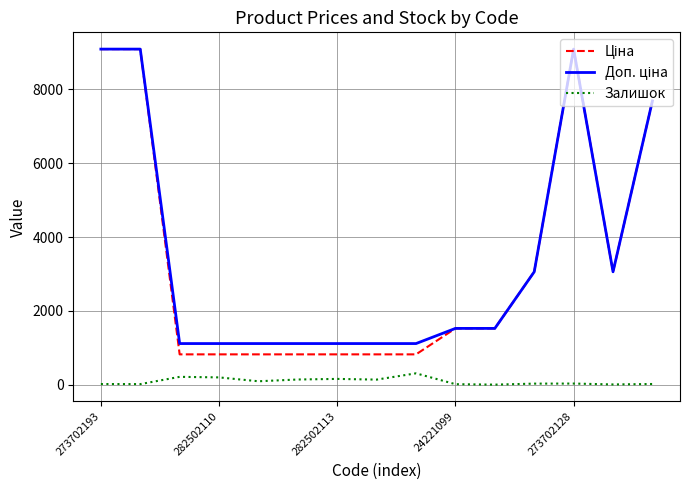

How many lines are shown in the chart?

3